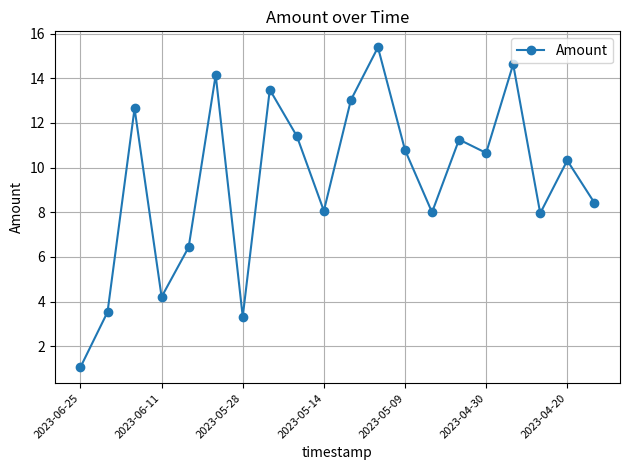

What is the maximum value shown in the chart?

15.4